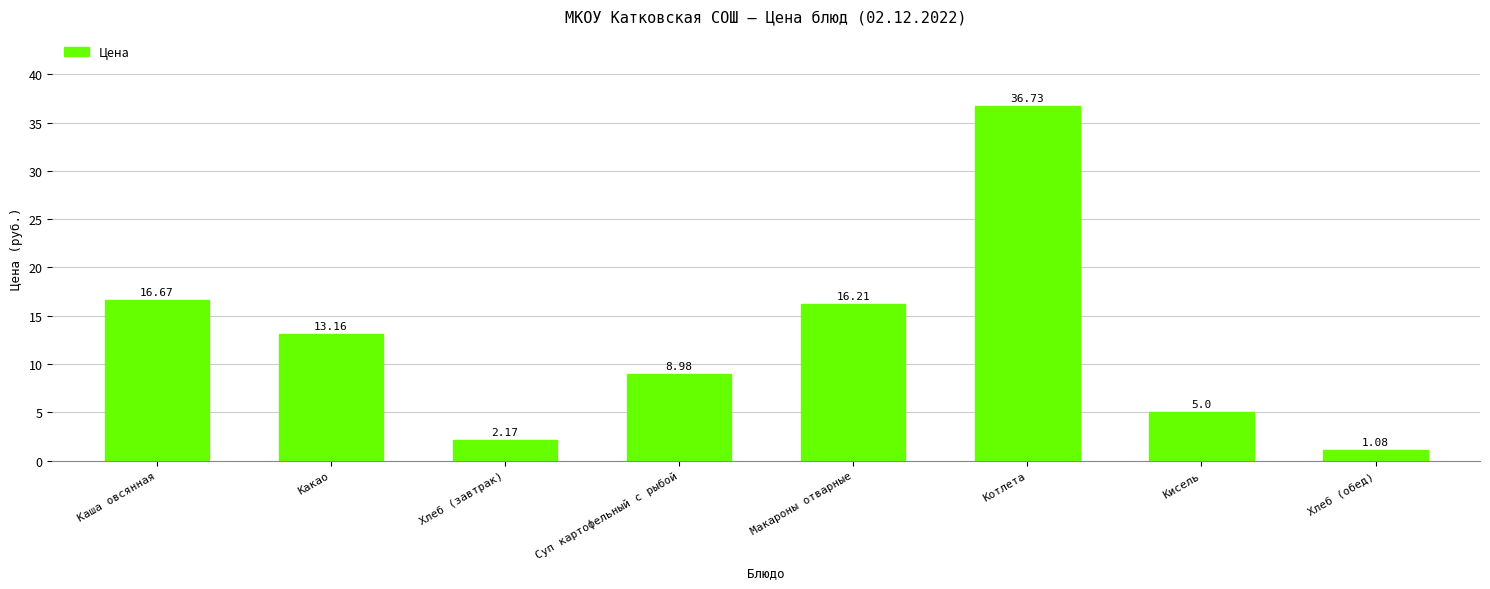

What position from the right is Хлеб (обед)?

1